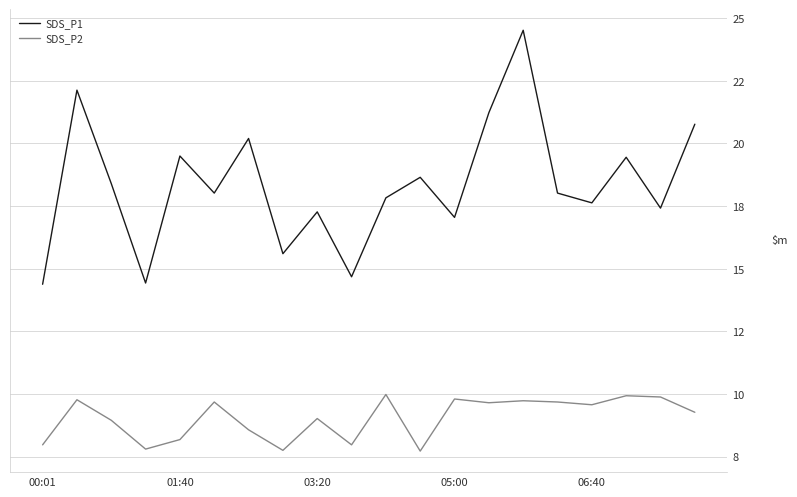

What are all the series names shown in the legend?

SDS_P1, SDS_P2